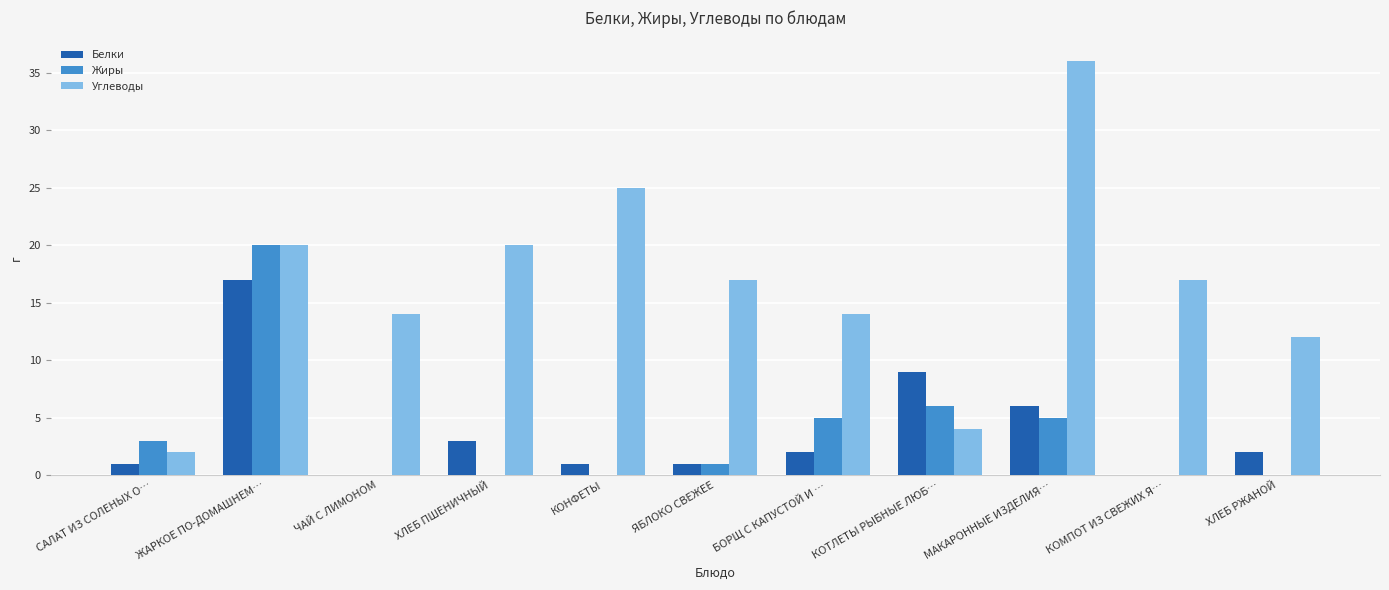

The value of Углеводы at КОНФЕТЫ is 25. True or false?

True